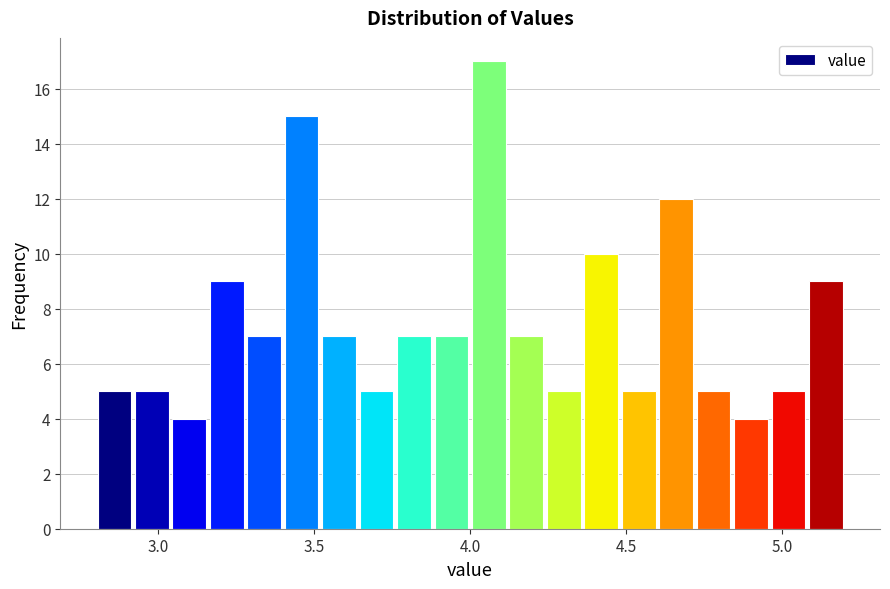

Around what value on the x-axis is the tallest bar? Give the approximate position of its centre, as read against the axis.

4.05